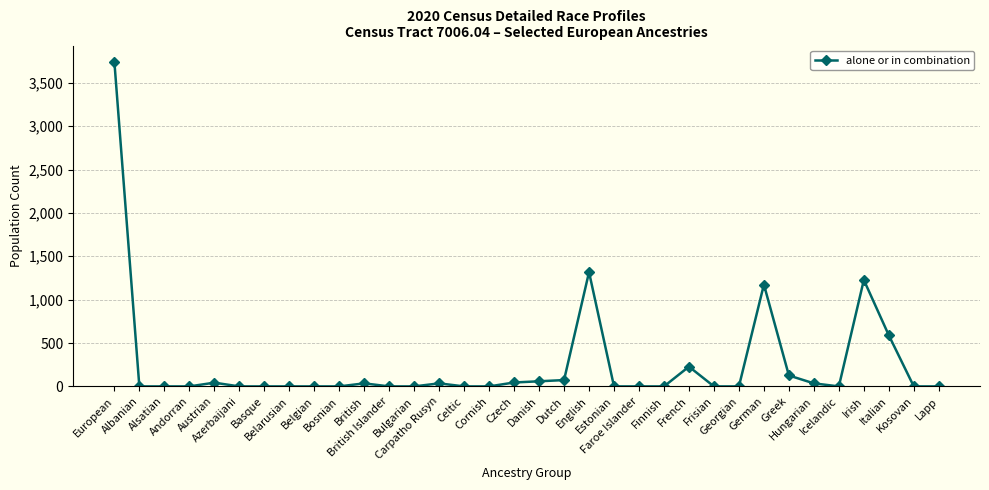

The value at Estonian is 0. True or false?

True